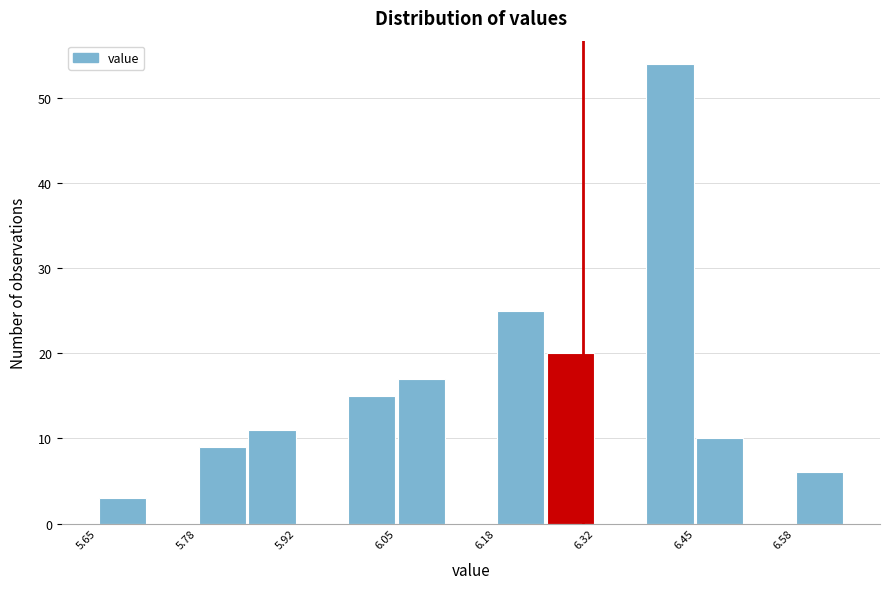

Read against the x-axis, roughly where is the centre of the tallest bar?

6.42